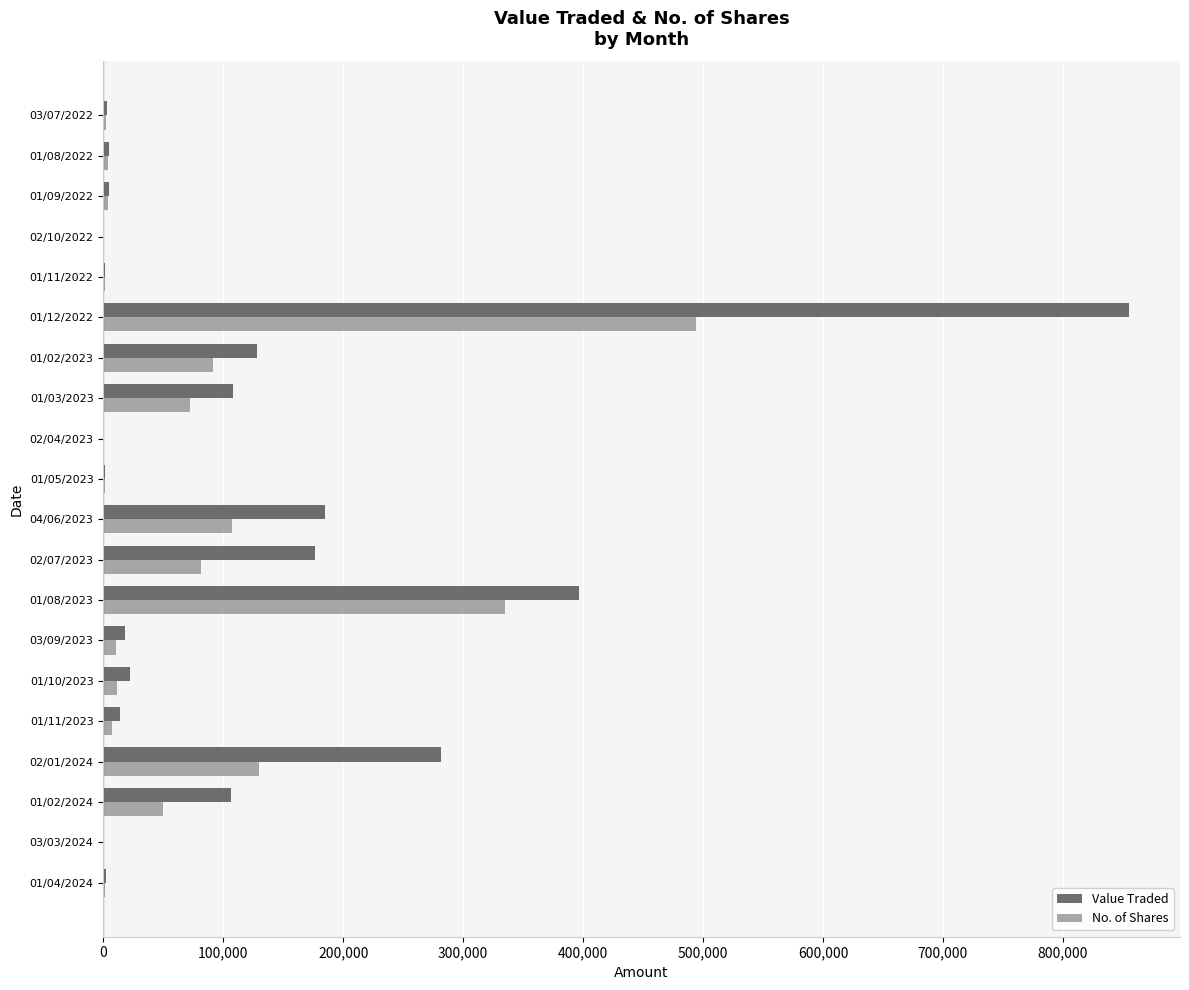

Which series changed the most between 01/02/2024 and 01/11/2022?

Value Traded